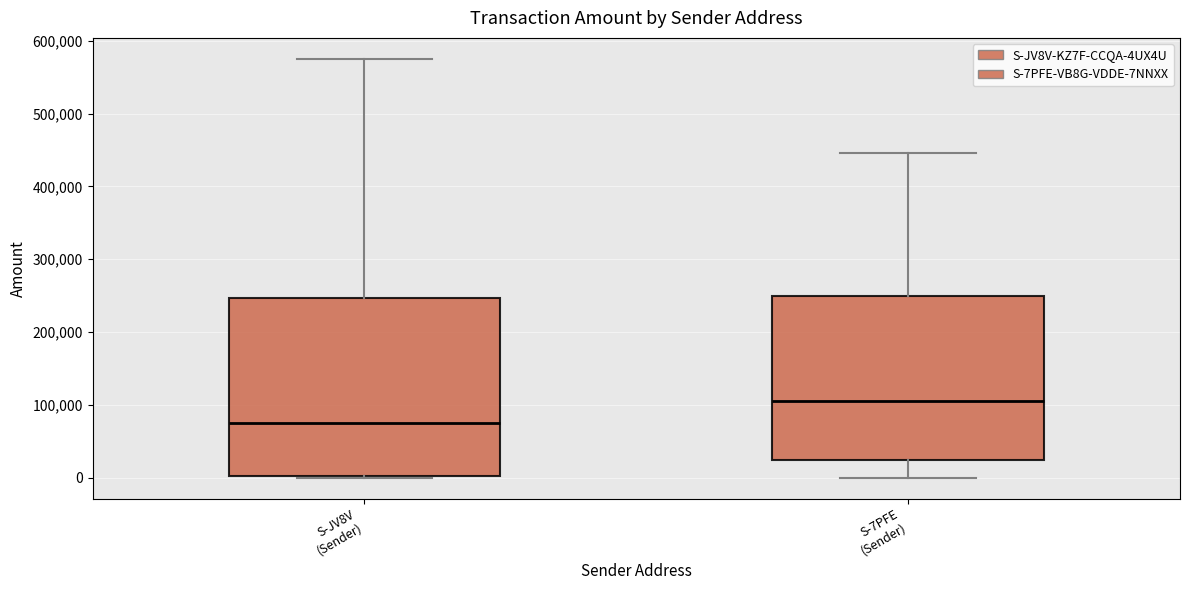

Reading left to right, transcribe this box plot: for each box, give where its median line is, the range the box spans, and where its two whiskers end, as read against the y-axis. The values are not printed on the chart, so give them approximately, as read against the axis.

S-JV8V (Sender): median 80000, box 0 to 250000, whiskers 0 to 580000
S-7PFE (Sender): median 110000, box 20000 to 250000, whiskers 0 to 450000